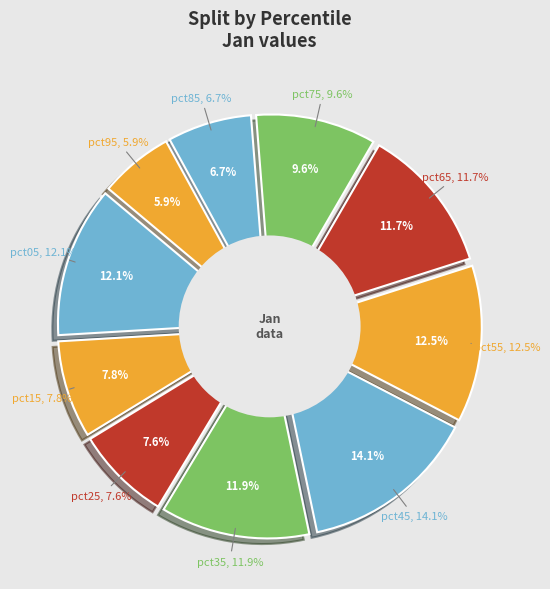

To the nearest percent, what percentage of the pie is pct65?

12%